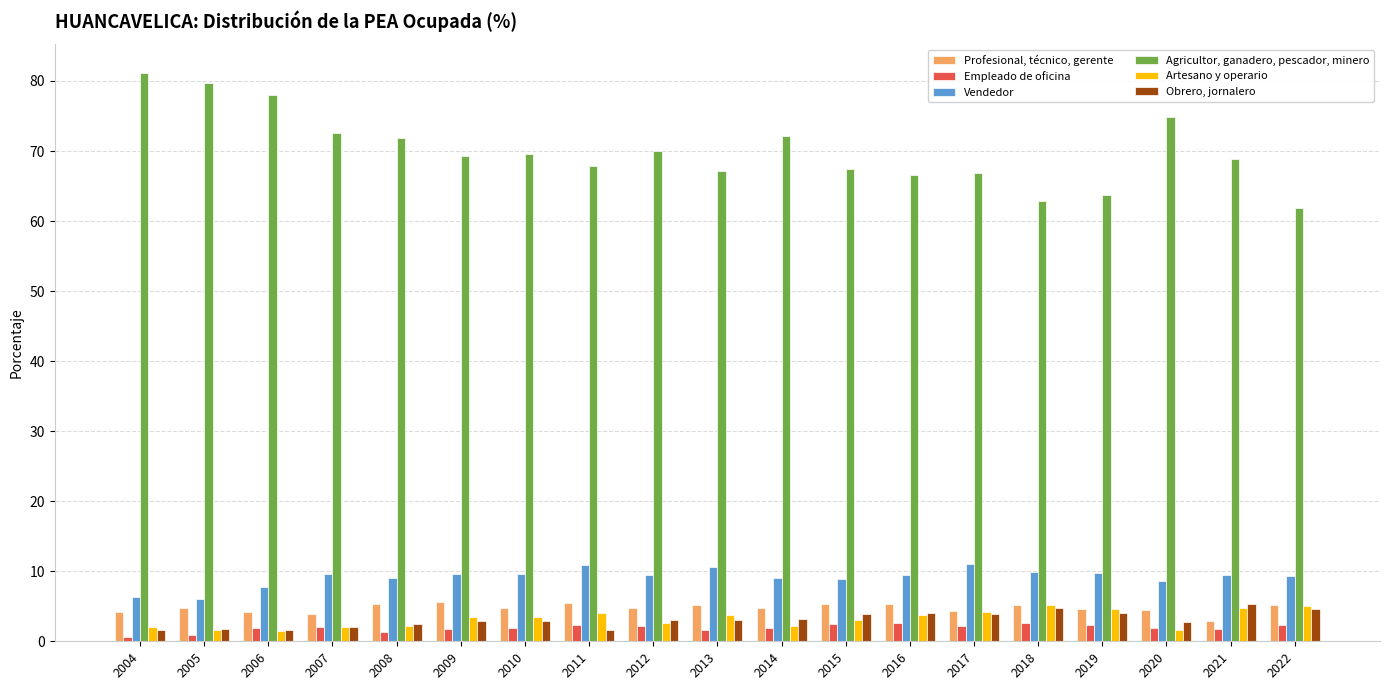

What is the average value of the Vendedor series?

9.2